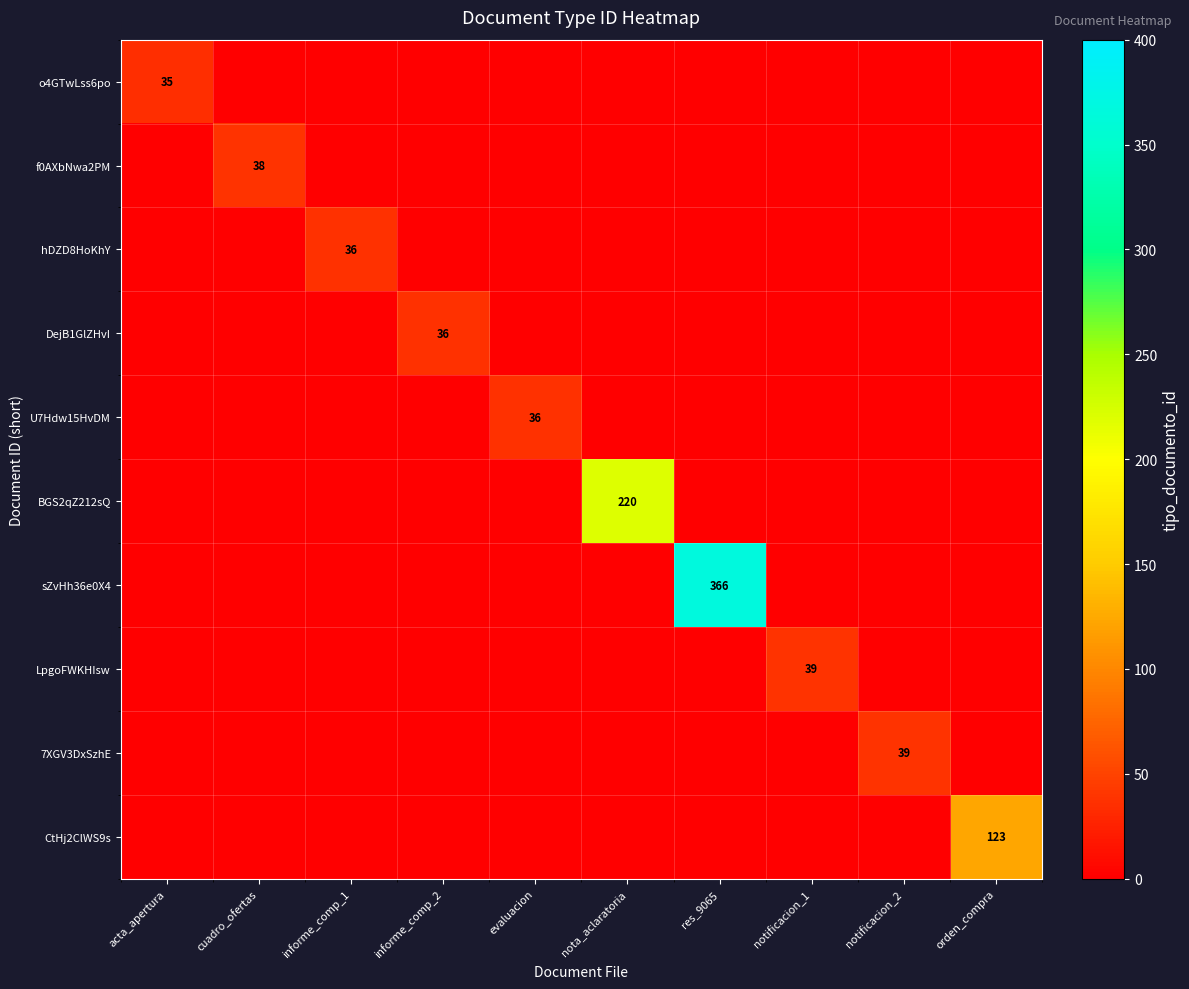

Where is DejB1GlZHvI nearest to the value 18?

acta_apertura